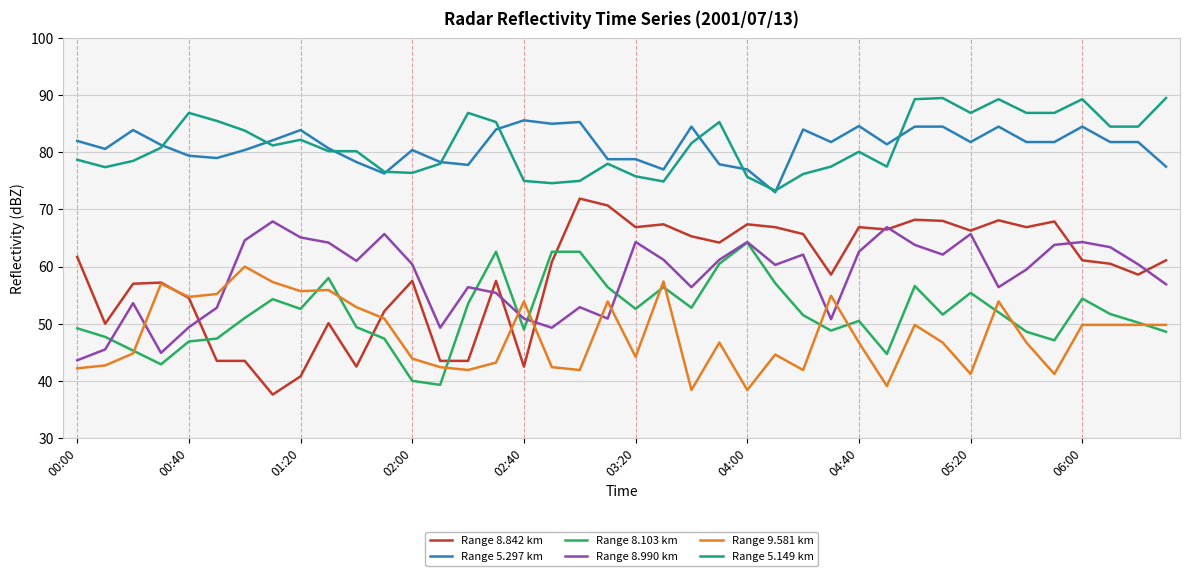

What is the maximum value for Range 8.103 km?

64.2